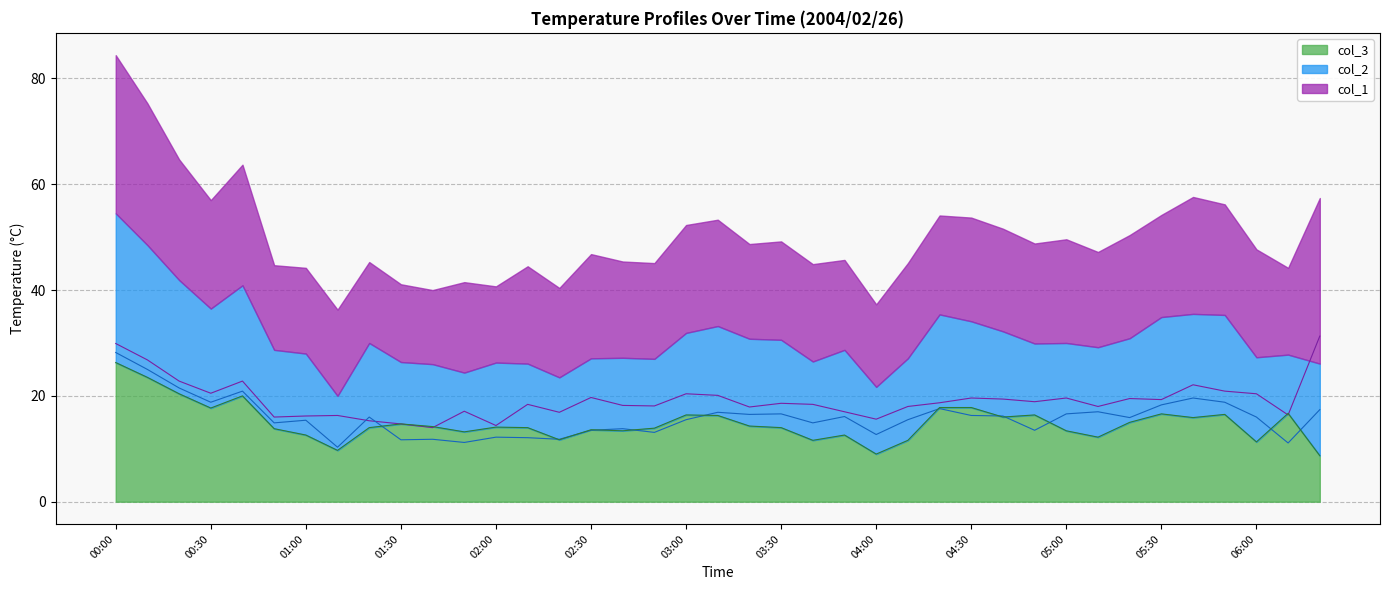

List the series in order of their peak value, lowest first.

col_3, col_2, col_1